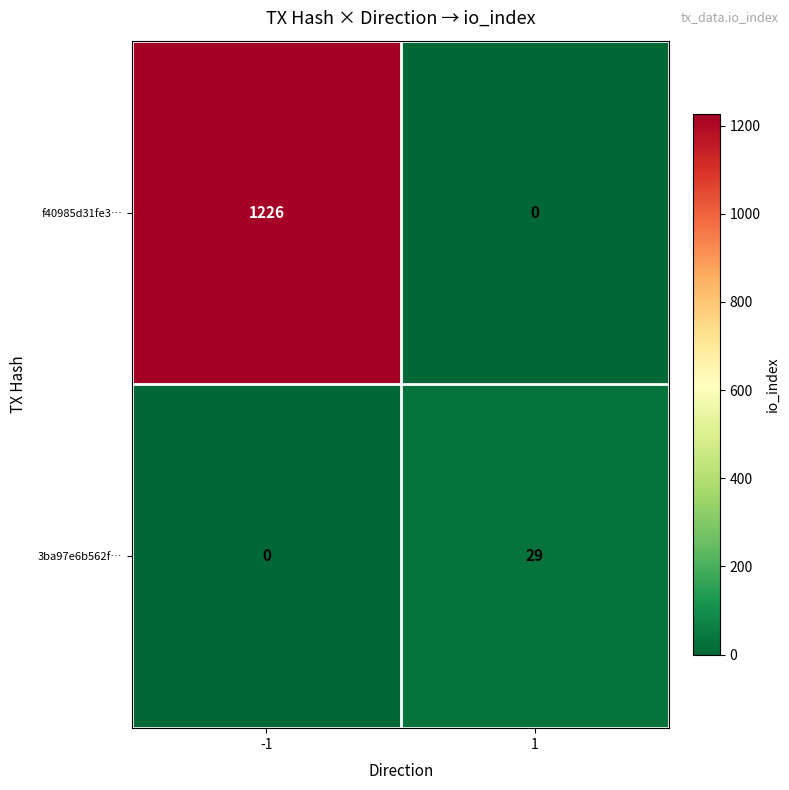

Which series changed the most between -1 and 1?

f40985d31fe3…